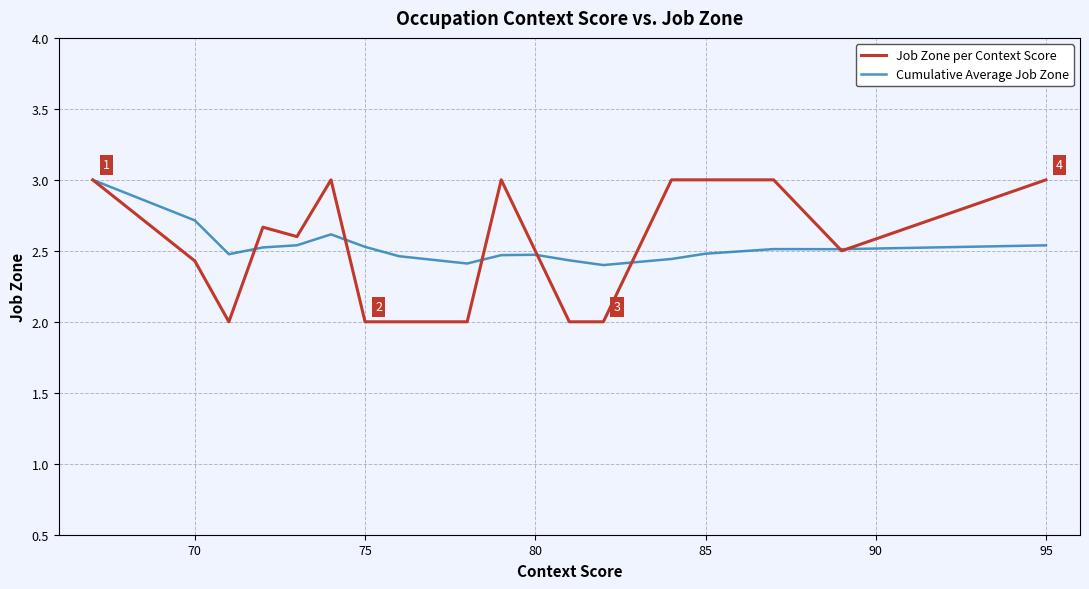

Which series has the widest spread of values?

Job Zone per Context Score